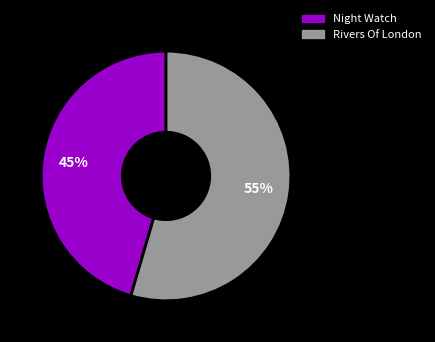

The Rivers Of London slice represents 55% of the pie. True or false?

True